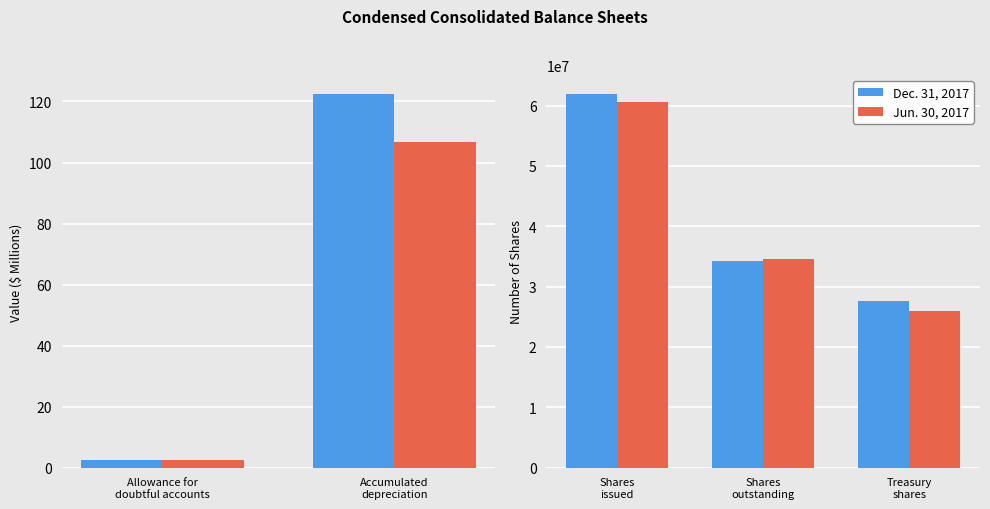

How many bars are there in each group?

2